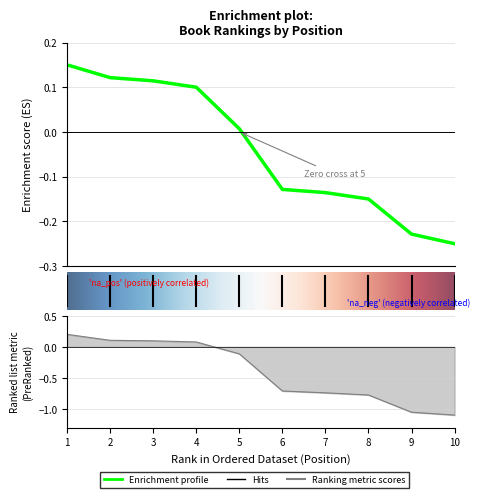

What is the difference between the Global Score values at 2 and 5?

0.1